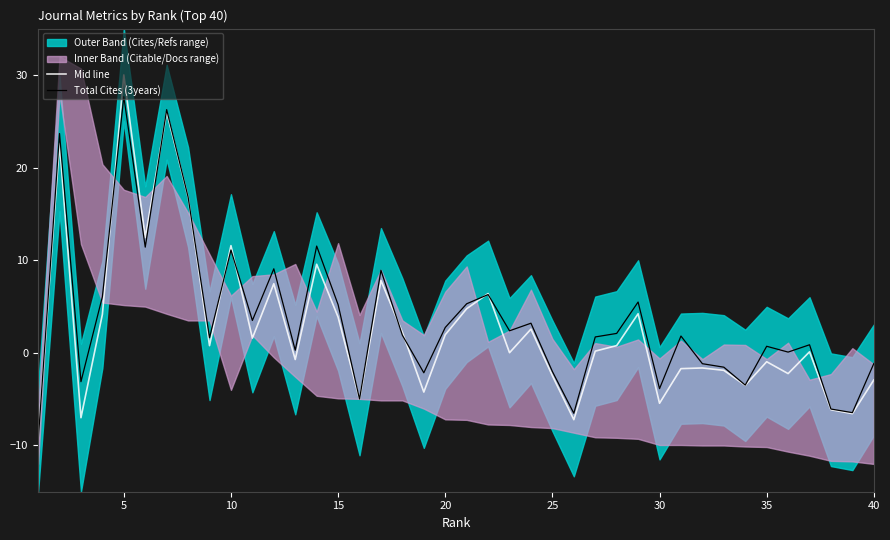

Is this an area chart (filled region under the line)?

No